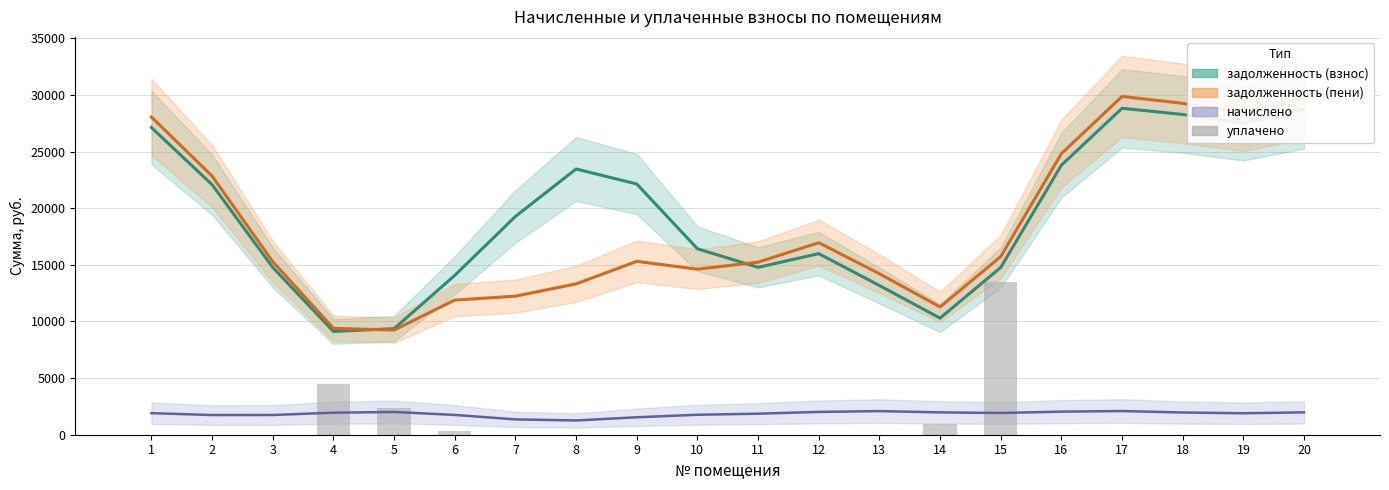

True or false: the data shows 4503.9 at 4.

True